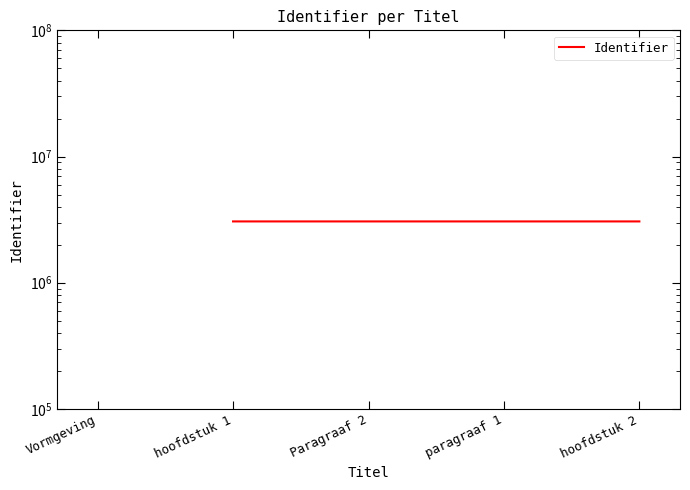

What is the change in value from hoofdstuk 1 to Paragraaf 2?

+3.0